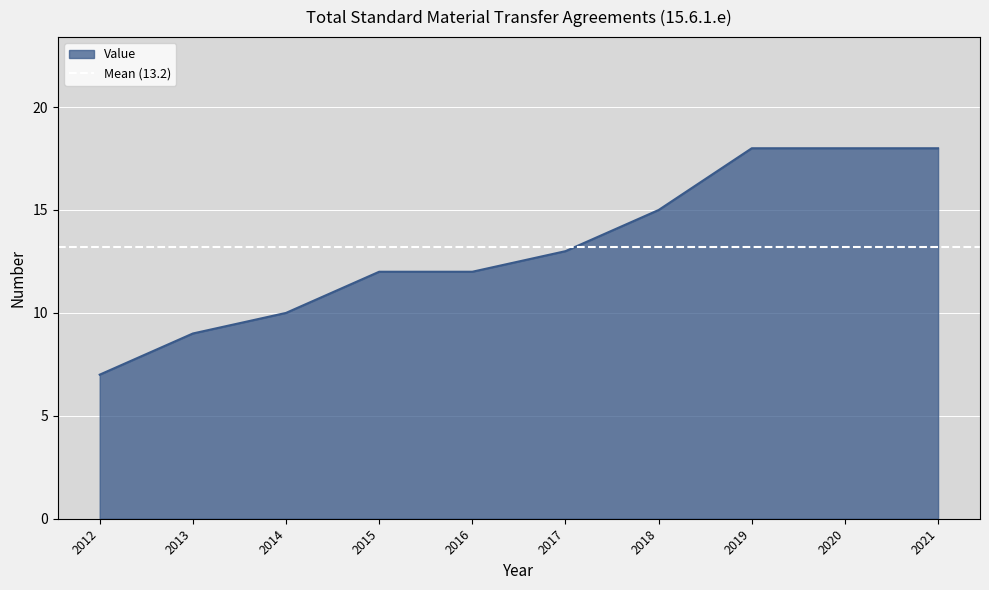

How many lines are shown in the chart?

1